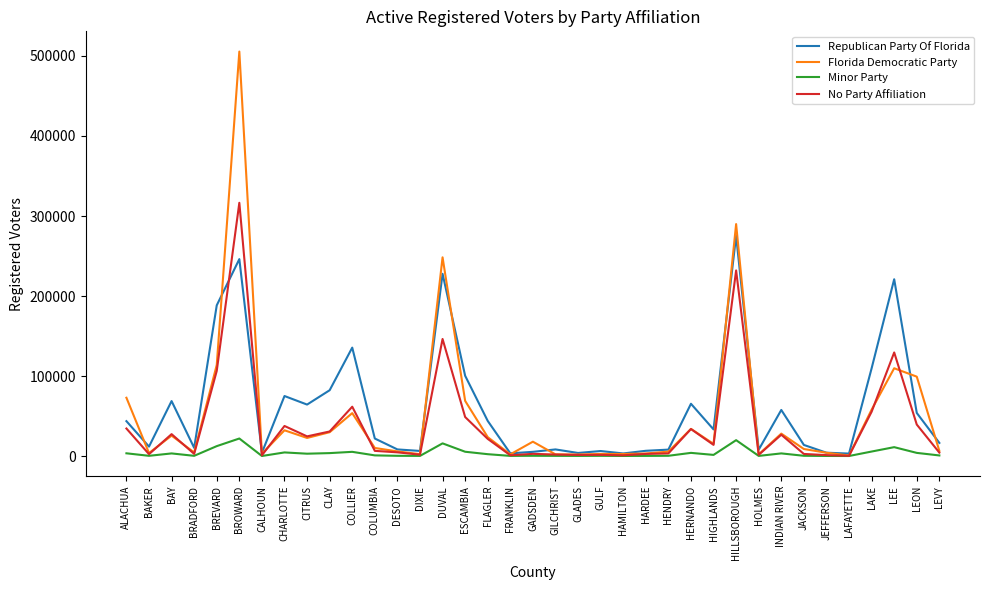

What position from the right is HIGHLANDS?

11